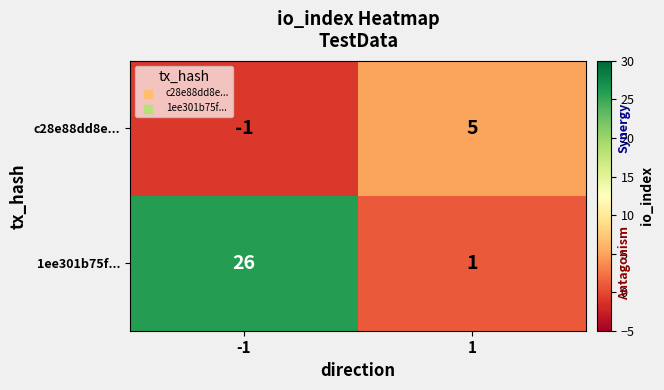

Which series has the largest range (max minus min)?

1ee301b75f...